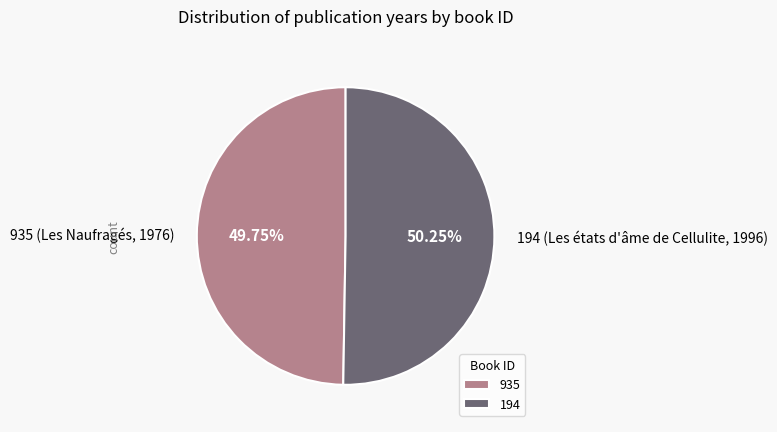

What percentage do 194 (Les états d'âme de Cellulite, 1996) and 935 (Les Naufragés, 1976) together represent?

100.0%